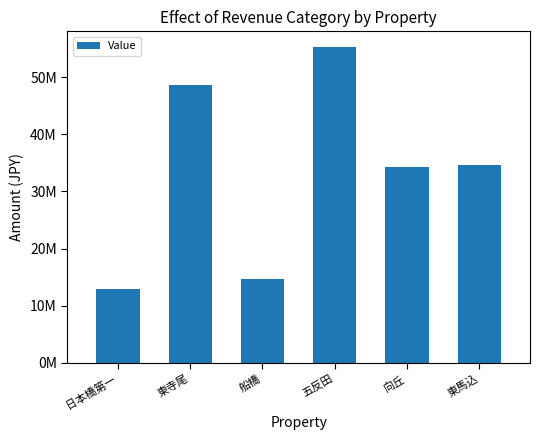

At which label does the data first exceed 34668924?

東寺尾